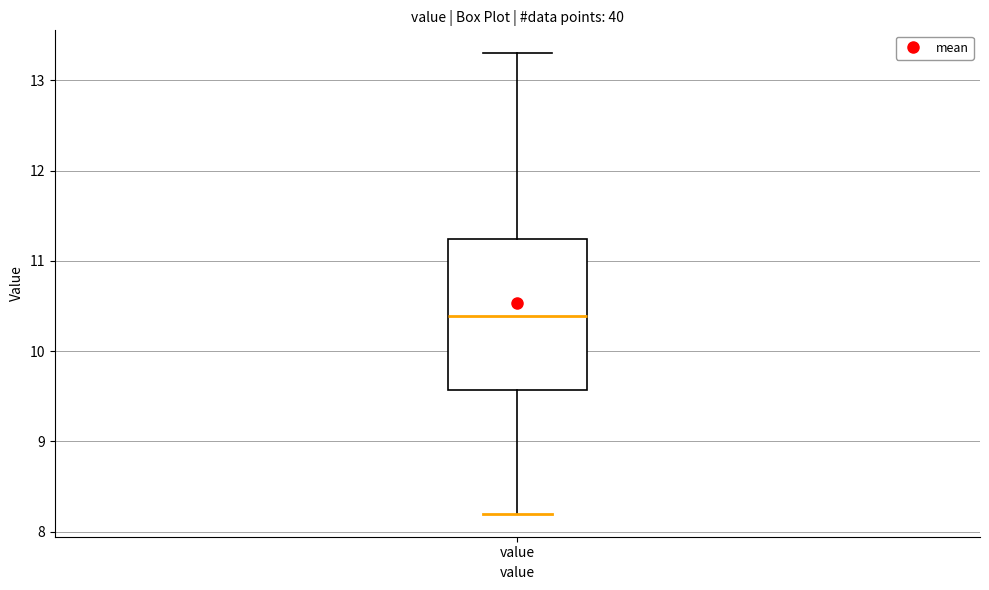

Where is the upper edge of the box for value on the y-axis? The values are not printed on the chart, so give them approximately, as read against the axis.

11.2